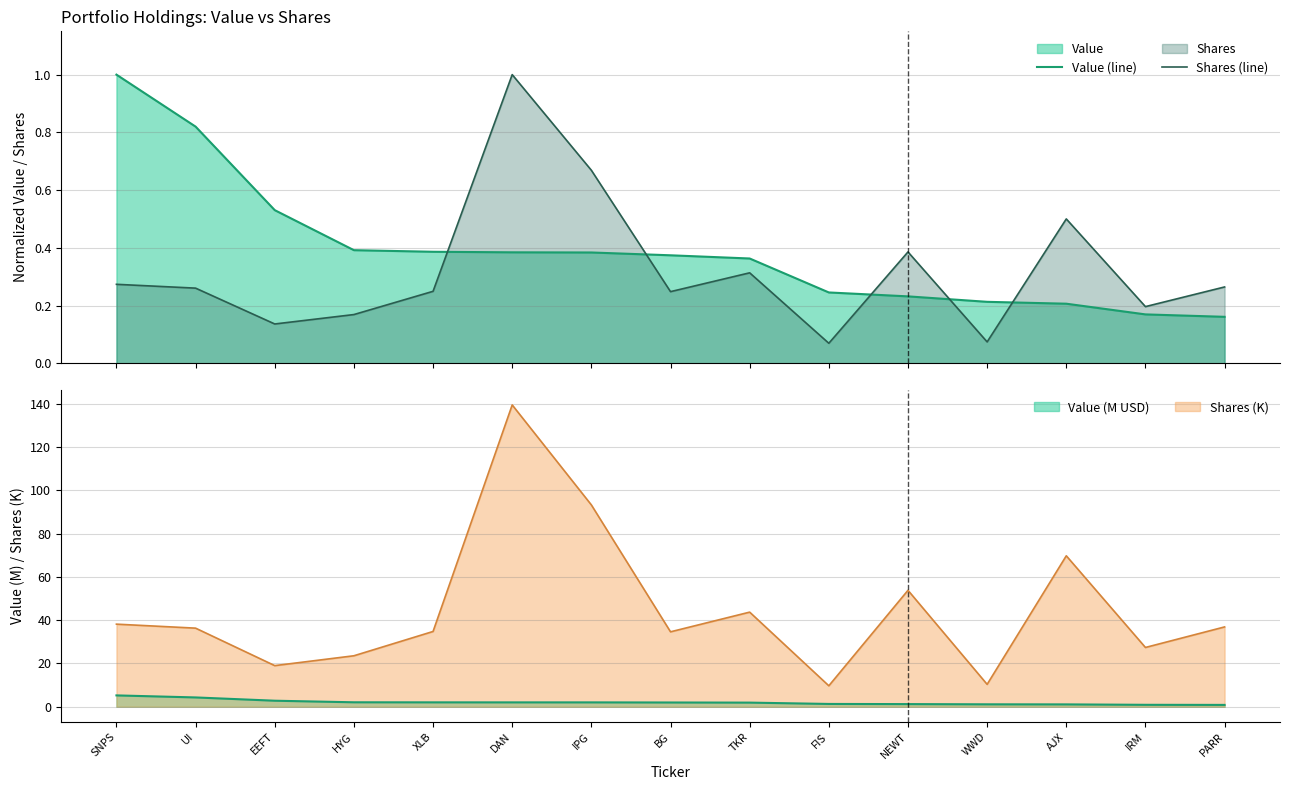

Rank the series at IRM from lowest to highest value.

Value (line), Shares (line)